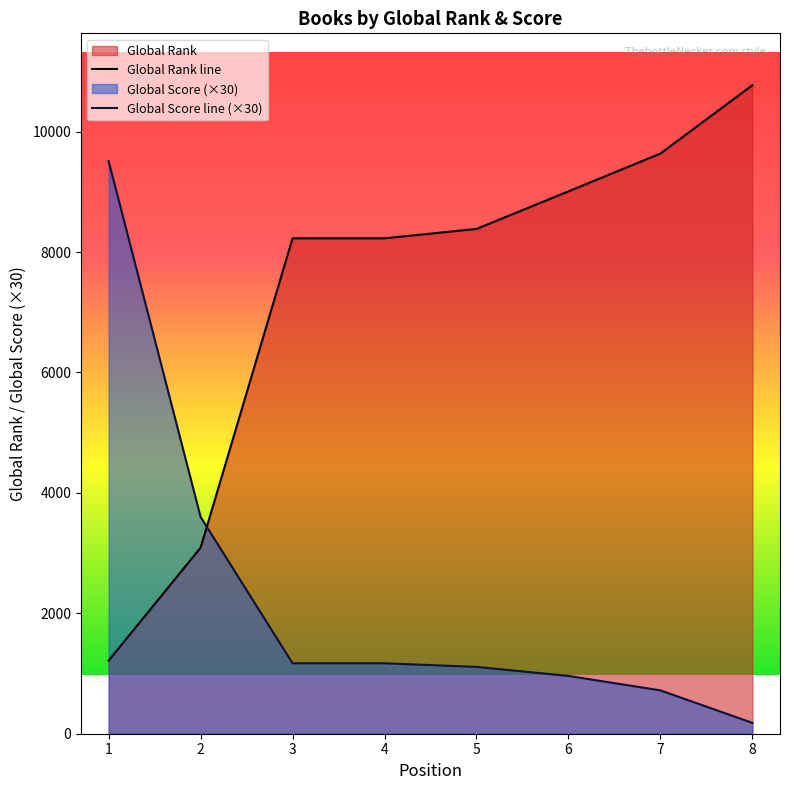

Reading left to right, what are all the values shown in this chart?

Global Rank: 1=1214	2=3089	3=8228	4=8228	5=8384	6=9008	7=9636	8=10771
Global Score: 1=9510	2=3600	3=1170	4=1170	5=1110	6=960	7=720	8=180